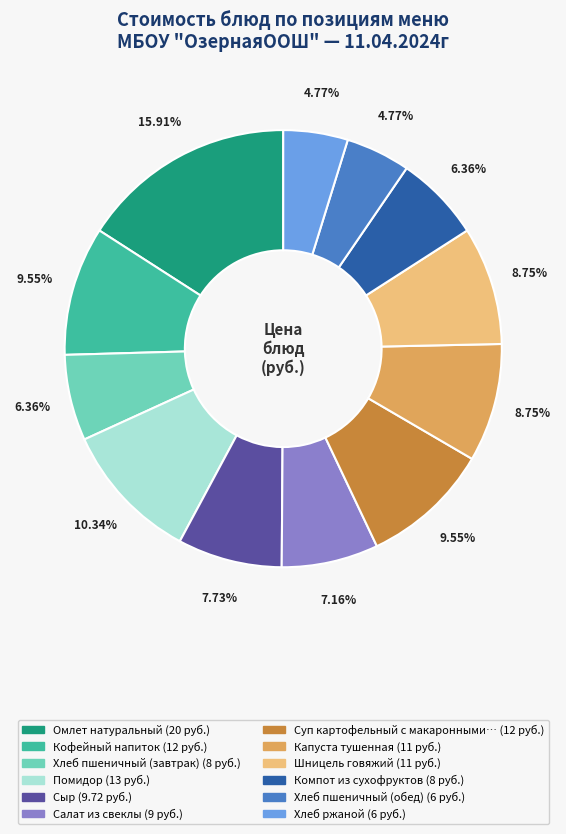

Is there a majority slice in this chart?

No